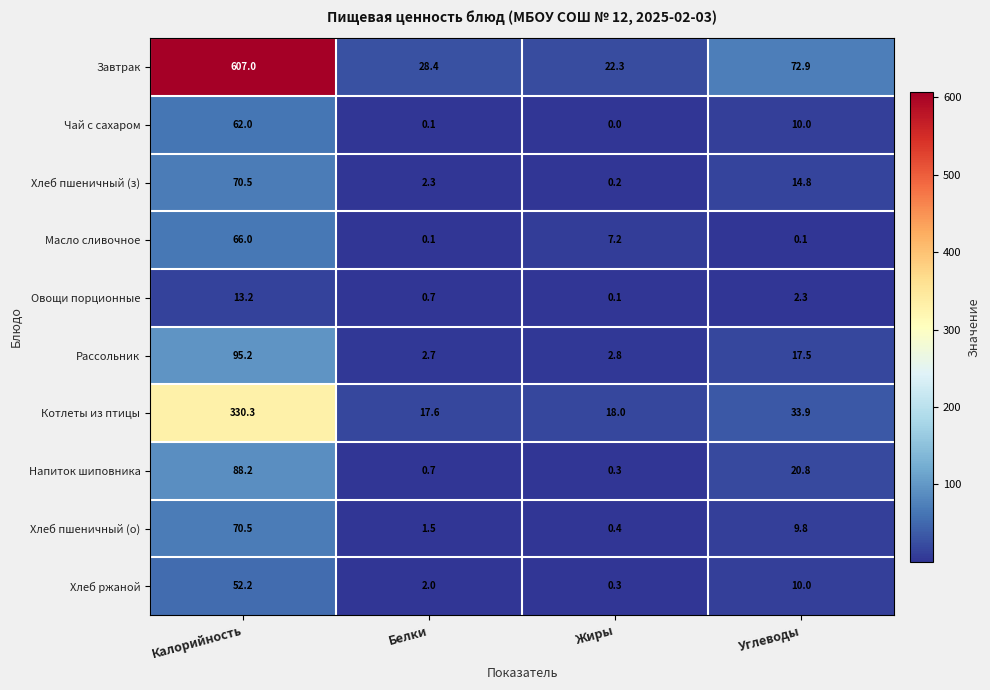

At which label does Завтрак first exceed 72?

Калорийность